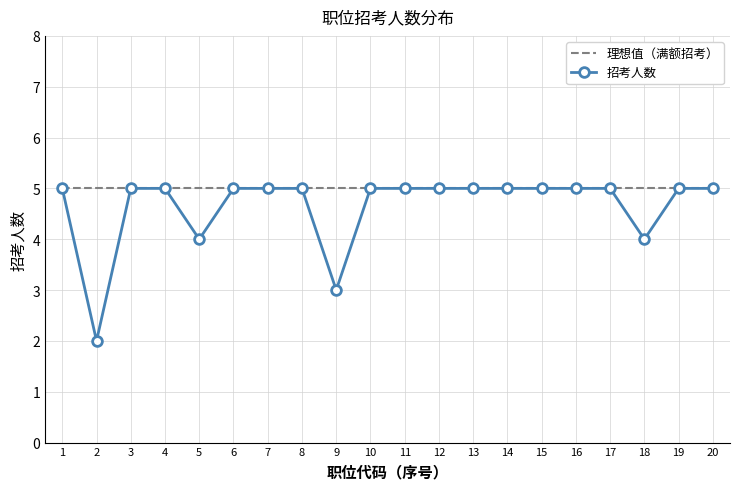

The value of 理想值（满额招考） at 18 is 8. True or false?

False